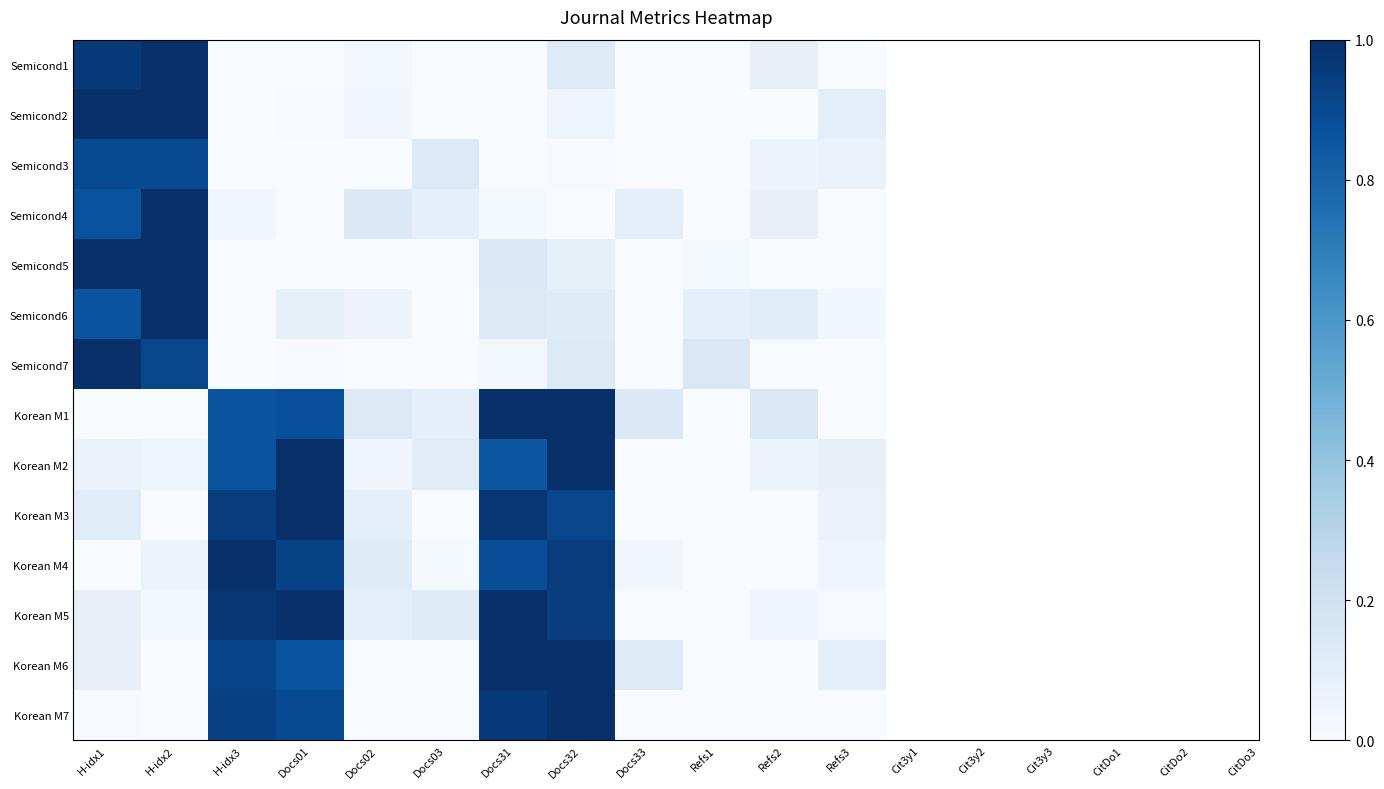

Reading left to right, transcribe all the data shown in this chart.

Semicond1: H-idx1=1.0	H-idx2=1.0	H-idx3=0.0	Docs01=0.0	Docs02=0.0	Docs03=0.0	Docs31=0.0	Docs32=0.1	Docs33=0.0	Refs1=0.0	Refs2=0.1	Refs3=0.0
Semicond2: H-idx1=1.0	H-idx2=1.0	H-idx3=0.0	Docs01=0.0	Docs02=0.0	Docs03=0.0	Docs31=0.0	Docs32=0.0	Docs33=0.0	Refs1=0.0	Refs2=0.0	Refs3=0.1
Semicond3: H-idx1=0.9	H-idx2=0.9	H-idx3=0.0	Docs01=0.0	Docs02=0.0	Docs03=0.1	Docs31=0.0	Docs32=0.0	Docs33=0.0	Refs1=0.0	Refs2=0.1	Refs3=0.1
Semicond4: H-idx1=0.9	H-idx2=1.0	H-idx3=0.0	Docs01=0.0	Docs02=0.1	Docs03=0.1	Docs31=0.0	Docs32=0.0	Docs33=0.1	Refs1=0.0	Refs2=0.1	Refs3=0.0
Semicond5: H-idx1=1.0	H-idx2=1.0	H-idx3=0.0	Docs01=0.0	Docs02=0.0	Docs03=0.0	Docs31=0.1	Docs32=0.1	Docs33=0.0	Refs1=0.0	Refs2=0.0	Refs3=0.0
Semicond6: H-idx1=0.9	H-idx2=1.0	H-idx3=0.0	Docs01=0.1	Docs02=0.1	Docs03=0.0	Docs31=0.1	Docs32=0.1	Docs33=0.0	Refs1=0.1	Refs2=0.1	Refs3=0.0
Semicond7: H-idx1=1.0	H-idx2=0.9	H-idx3=0.0	Docs01=0.0	Docs02=0.0	Docs03=0.0	Docs31=0.0	Docs32=0.1	Docs33=0.0	Refs1=0.1	Refs2=0.0	Refs3=0.0
Korean M1: H-idx1=0.0	H-idx2=0.0	H-idx3=0.9	Docs01=0.9	Docs02=0.1	Docs03=0.1	Docs31=1.0	Docs32=1.0	Docs33=0.1	Refs1=0.0	Refs2=0.1	Refs3=0.0
Korean M2: H-idx1=0.1	H-idx2=0.0	H-idx3=0.9	Docs01=1.0	Docs02=0.0	Docs03=0.1	Docs31=0.9	Docs32=1.0	Docs33=0.0	Refs1=0.0	Refs2=0.1	Refs3=0.1
Korean M3: H-idx1=0.1	H-idx2=0.0	H-idx3=0.9	Docs01=1.0	Docs02=0.1	Docs03=0.0	Docs31=1.0	Docs32=0.9	Docs33=0.0	Refs1=0.0	Refs2=0.0	Refs3=0.1
Korean M4: H-idx1=0.0	H-idx2=0.1	H-idx3=1.0	Docs01=0.9	Docs02=0.1	Docs03=0.0	Docs31=0.9	Docs32=1.0	Docs33=0.0	Refs1=0.0	Refs2=0.0	Refs3=0.0
Korean M5: H-idx1=0.1	H-idx2=0.0	H-idx3=1.0	Docs01=1.0	Docs02=0.1	Docs03=0.1	Docs31=1.0	Docs32=0.9	Docs33=0.0	Refs1=0.0	Refs2=0.0	Refs3=0.0
Korean M6: H-idx1=0.1	H-idx2=0.0	H-idx3=0.9	Docs01=0.9	Docs02=0.0	Docs03=0.0	Docs31=1.0	Docs32=1.0	Docs33=0.1	Refs1=0.0	Refs2=0.0	Refs3=0.1
Korean M7: H-idx1=0.0	H-idx2=0.0	H-idx3=0.9	Docs01=0.9	Docs02=0.0	Docs03=0.0	Docs31=1.0	Docs32=1.0	Docs33=0.0	Refs1=0.0	Refs2=0.0	Refs3=0.0